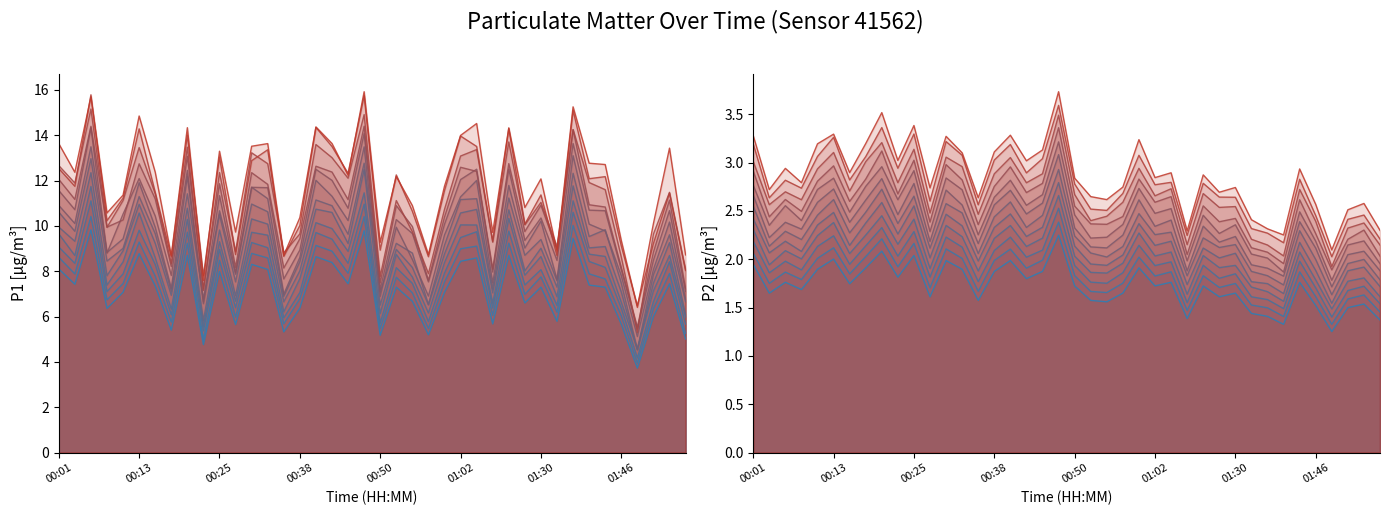

At which category does P1 reach its first local peak?

00:06